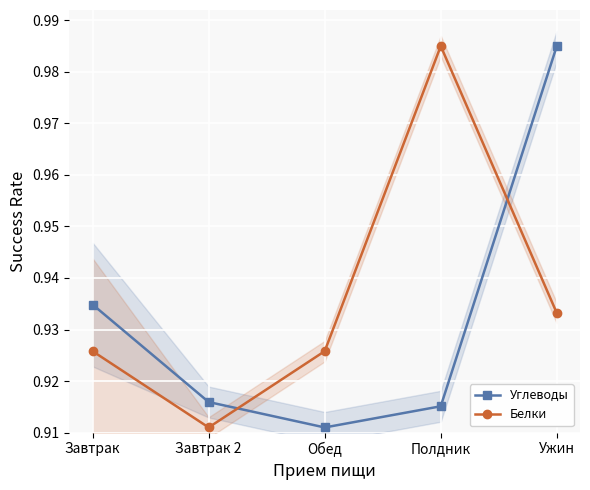

List the series in order of their overall mean, lowest first.

Углеводы, Белки